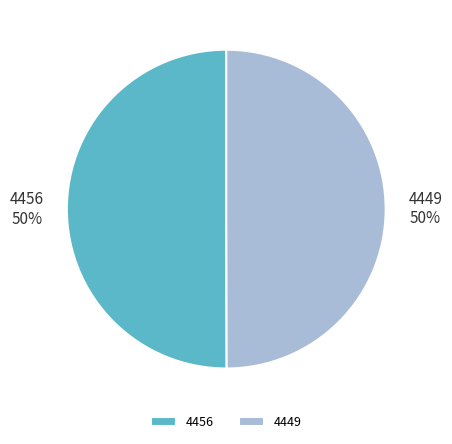

Combined, do 4449 and 4456 account for over 50%?

Yes